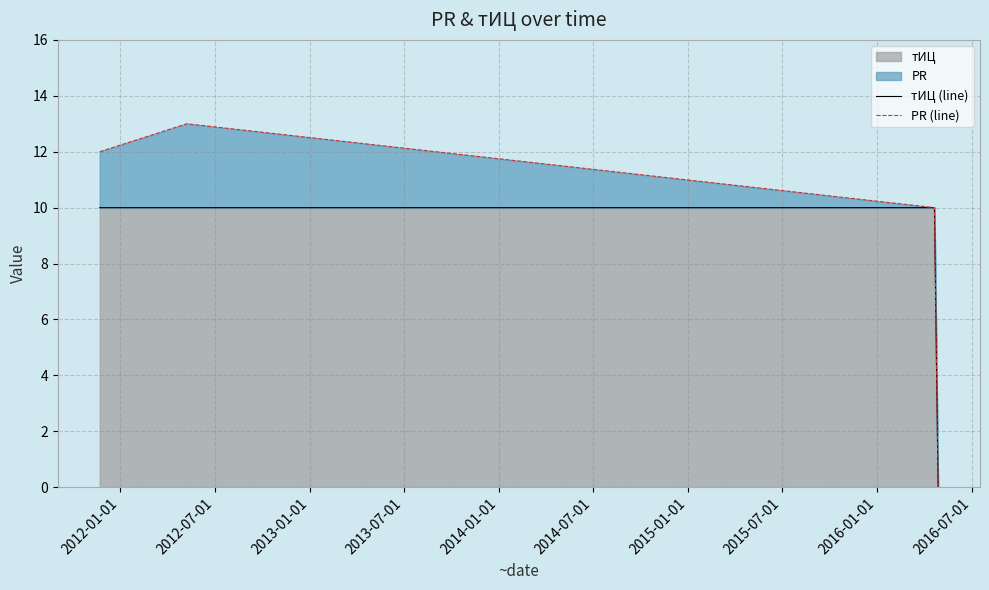

Between 2012-01-01 and 2013-07-01, which series saw the biggest shift?

PR (line)